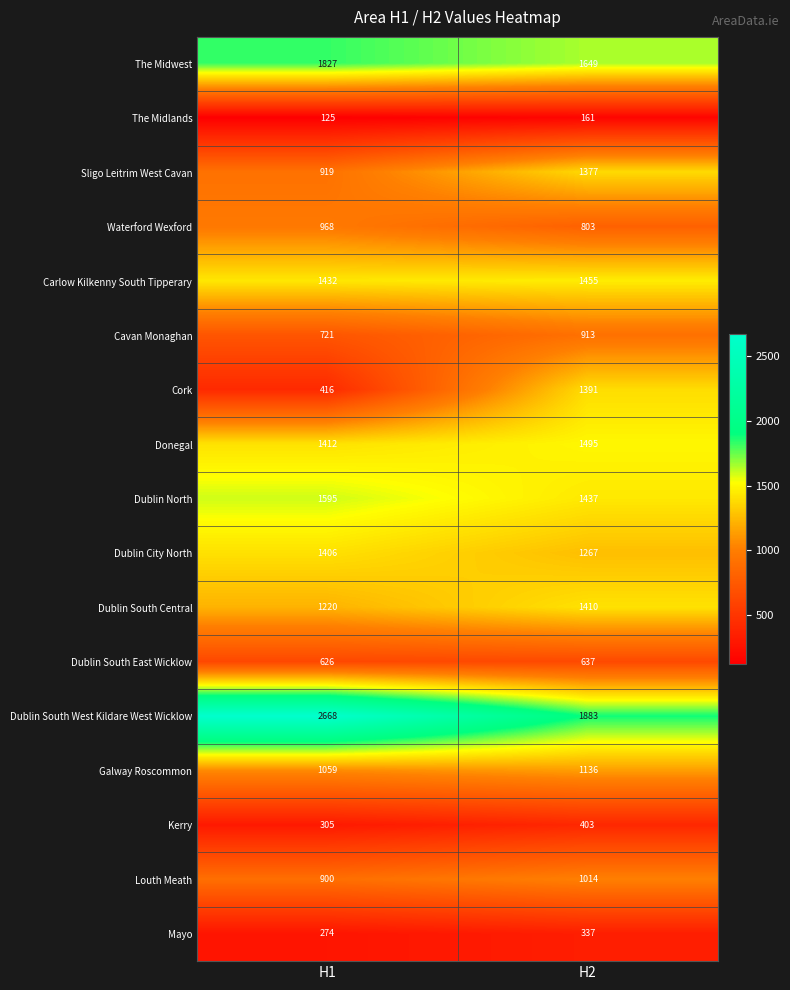

Is it true that Sligo Leitrim West Cavan equals 1377 at H2?

True